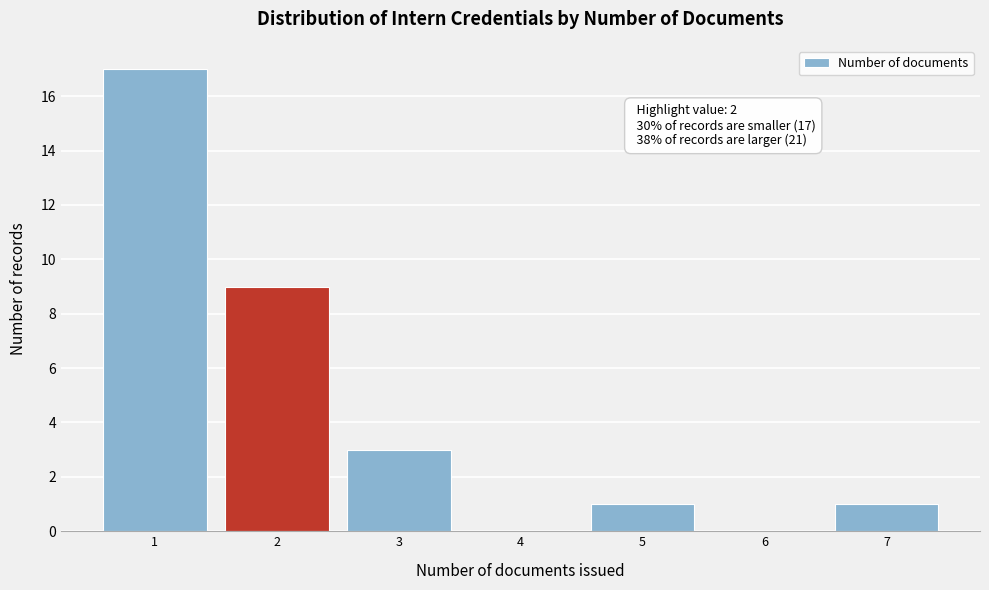

Reading right to left, what are all the values shown in this chart?

7=1	6=0	5=1	4=0	3=3	2=9	1=17